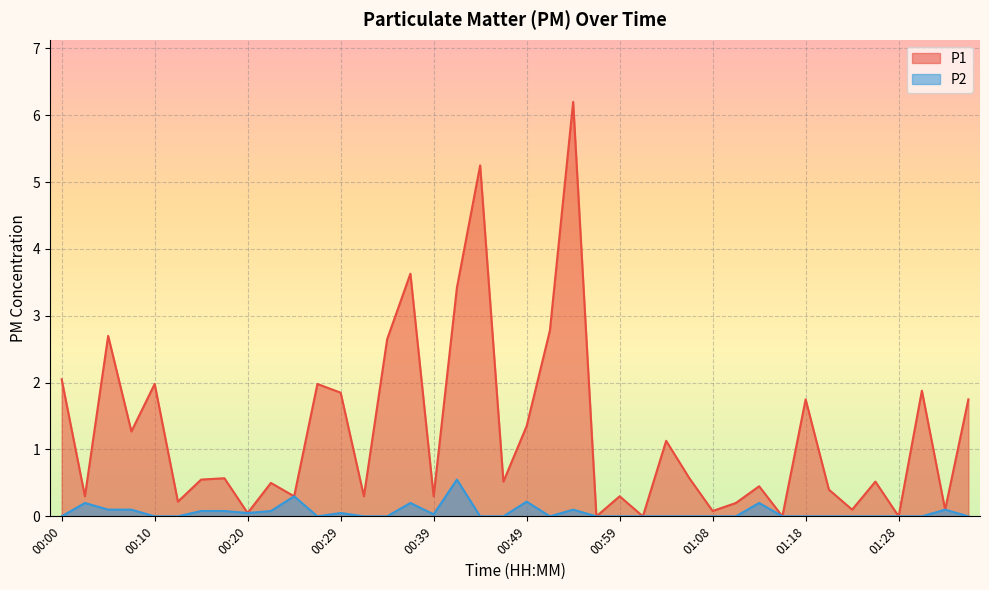

What is the difference between the P1 values at 00:41 and 00:59?

3.1